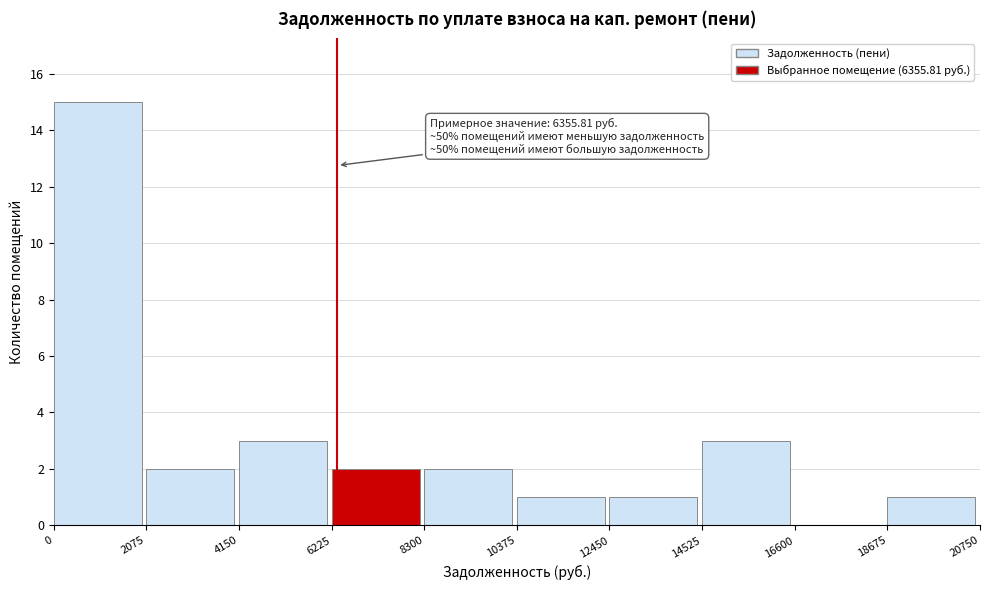

Over which range of the x-axis is the bar tallest?

0 to 2075